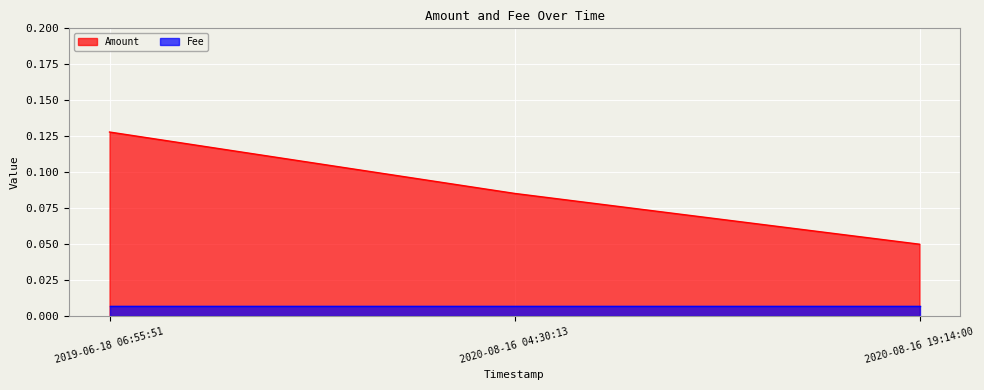

Read the value at 2020-08-16 19:14:00.

0.1